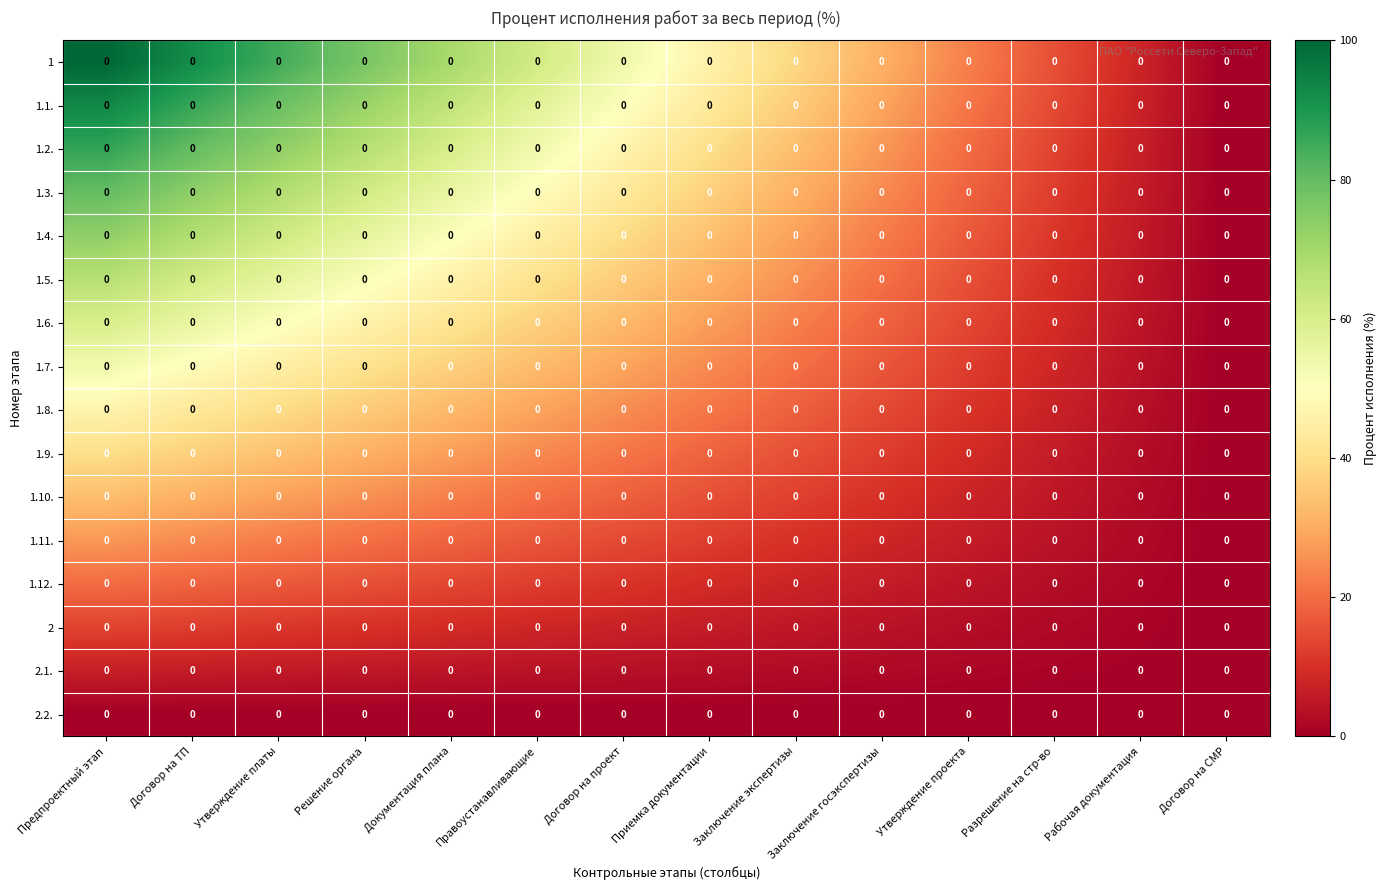

True or false: 2.1. has a value of 1.6 at Разрешение на стр-во.

False